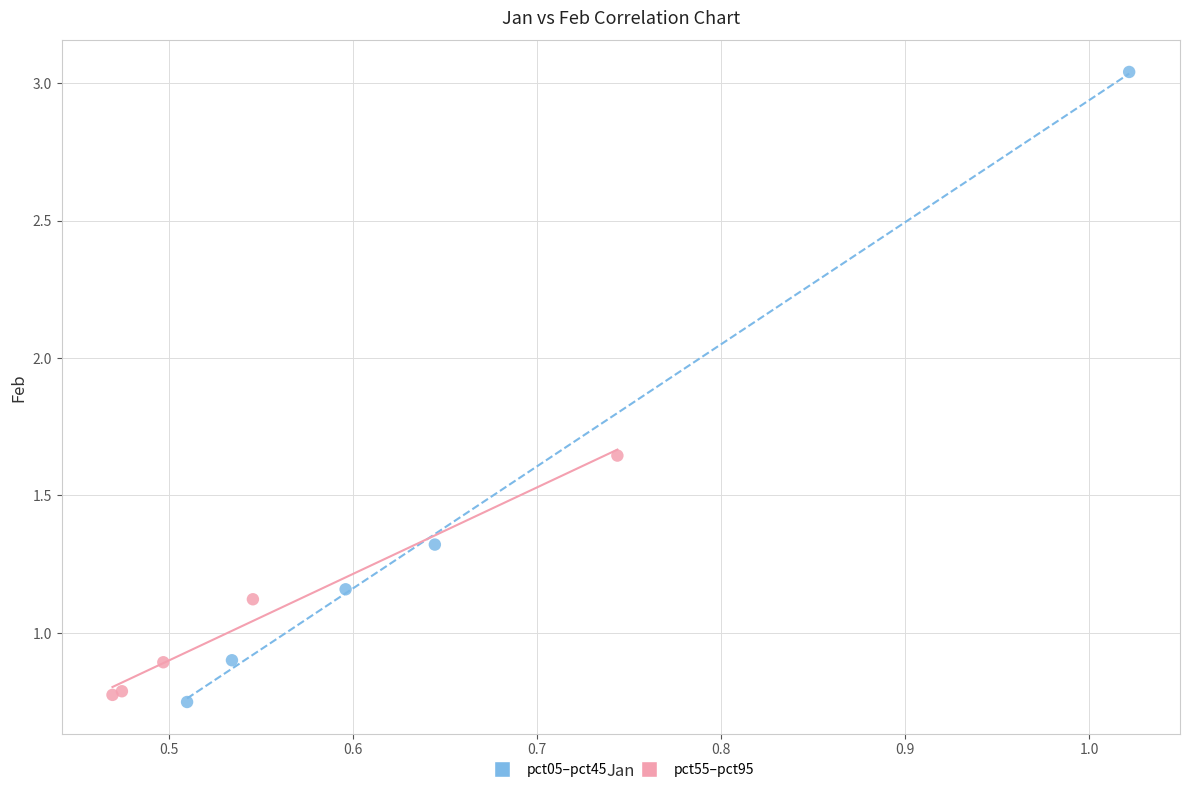

What are all the series names shown in the legend?

pct05–pct45, pct55–pct95